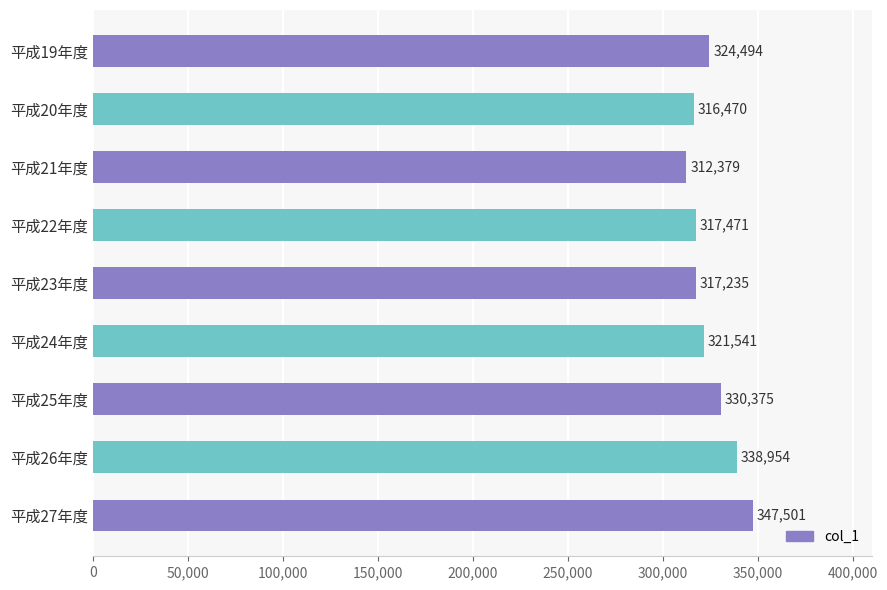

Between 平成24年度 and 平成21年度, which is larger?

平成24年度